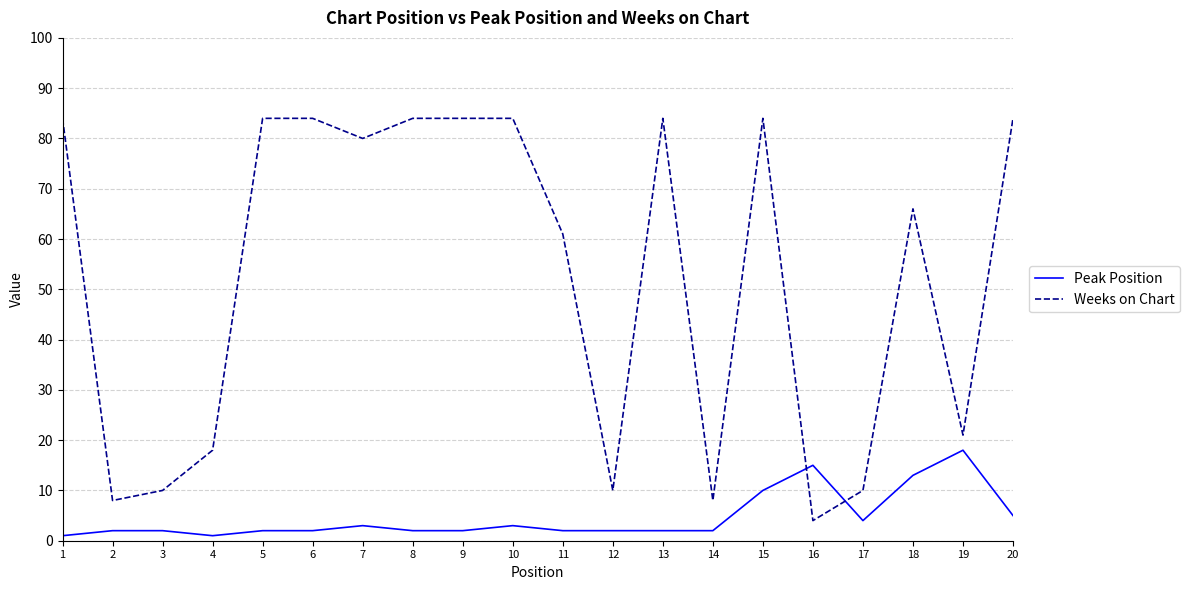

At which label does Peak Position reach its peak?

19